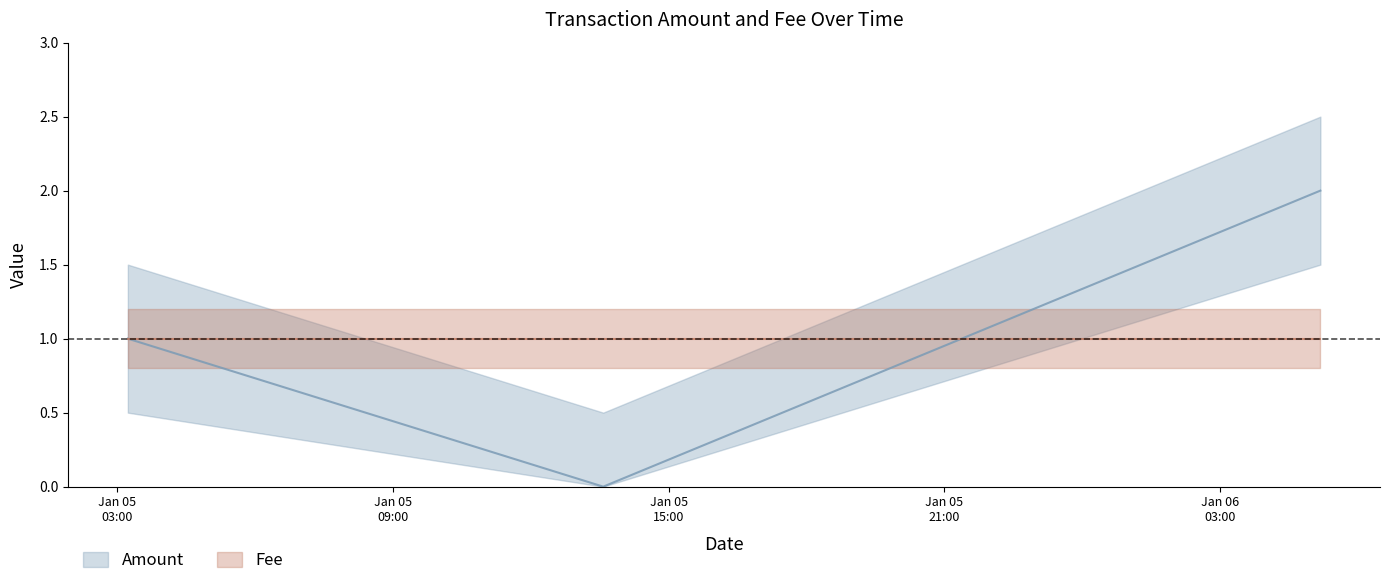

List the labels in order of value, smallest first.

2018-01-05 13:34:35, 2018-01-05 03:13:32, 2018-01-06 05:11:28